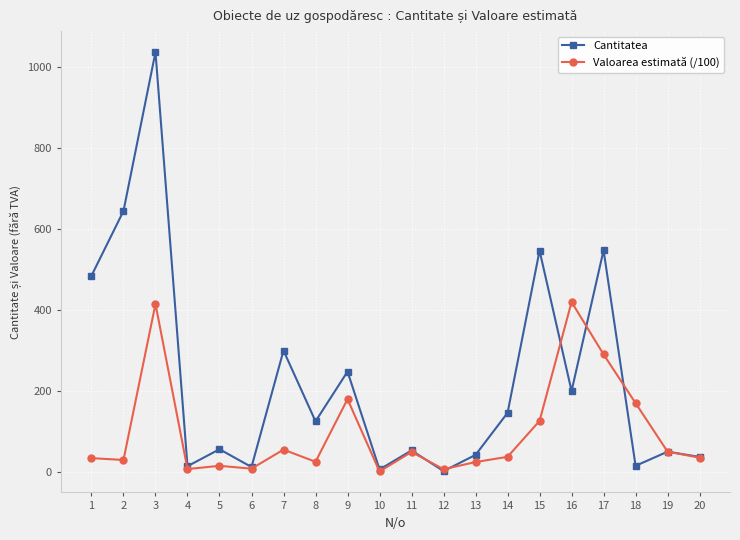

List the series in order of their peak value, lowest first.

Valoarea estimată (/100), Cantitatea